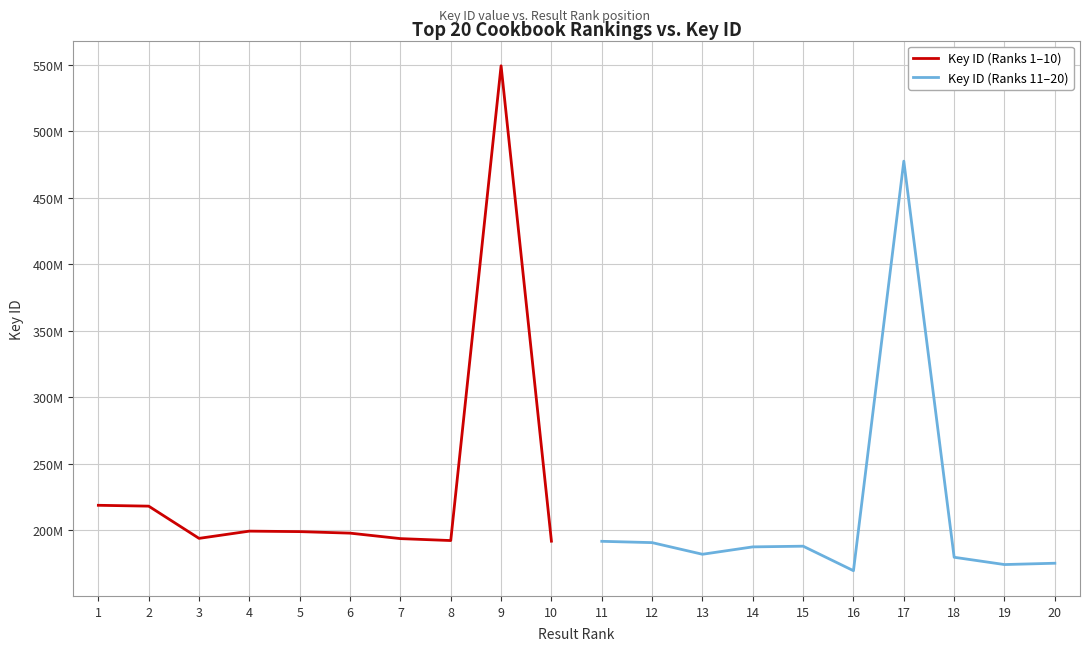

Between 2 and 4, which series saw the biggest shift?

Key ID (Ranks 1–10)